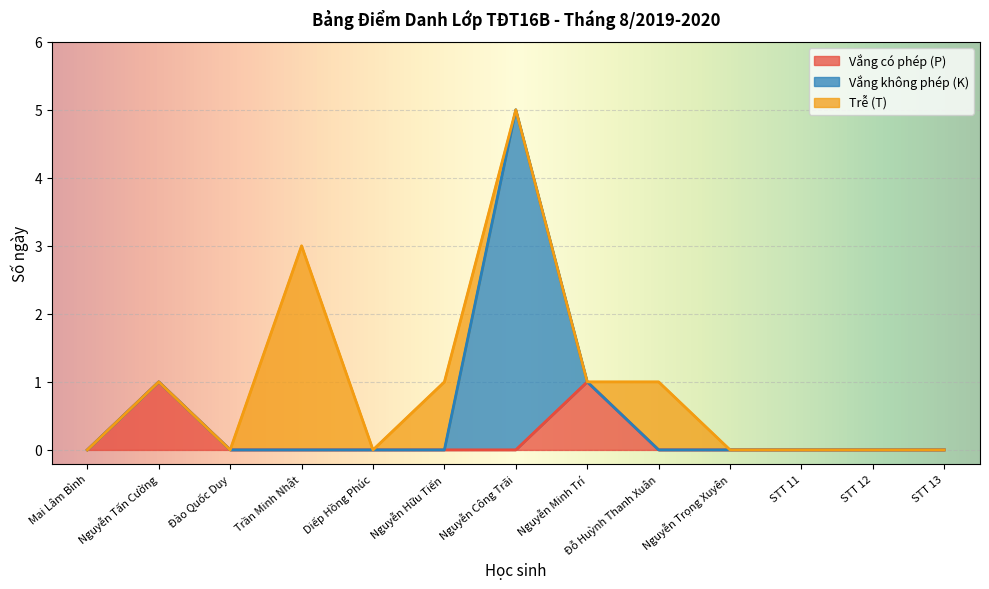

What is the label of the 5th point from the right?

Đỗ Huỳnh Thanh Xuân